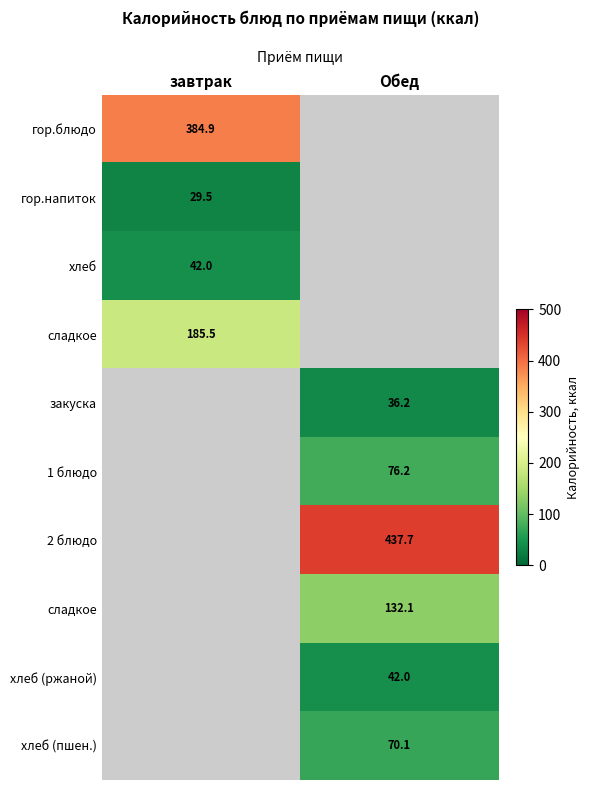

At which category does the chart reach its peak across all series?

Обед